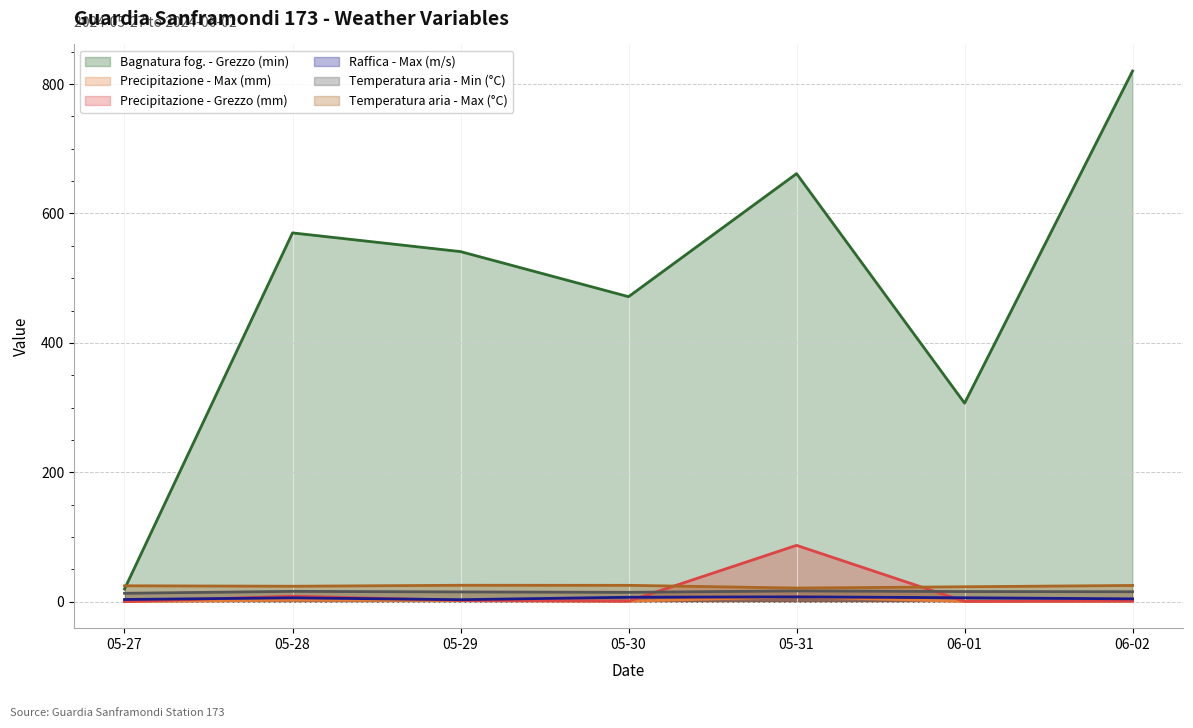

True or false: Bagnatura fog. - Grezzo (min) and Precipitazione - Grezzo (mm) intersect in this chart.

False